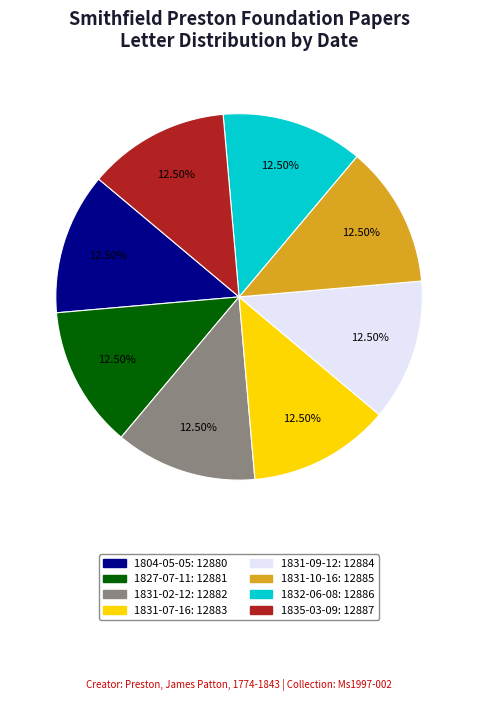

Does 1835-03-09 account for over 50% of the chart?

No